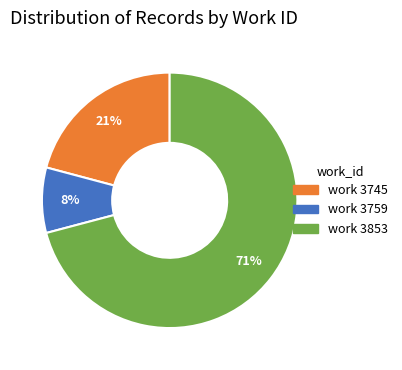

To the nearest percent, what percentage of the pie is work 3745?

21%